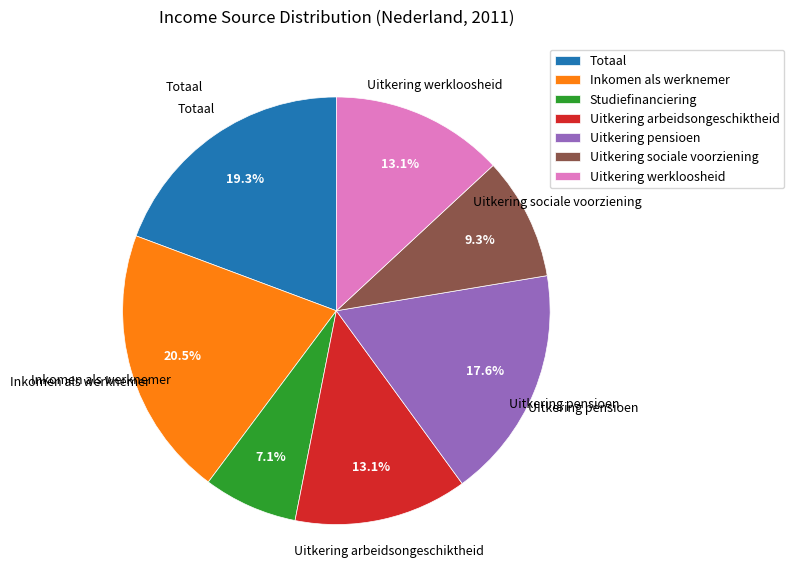

Which slice is the largest?

Inkomen als werknemer